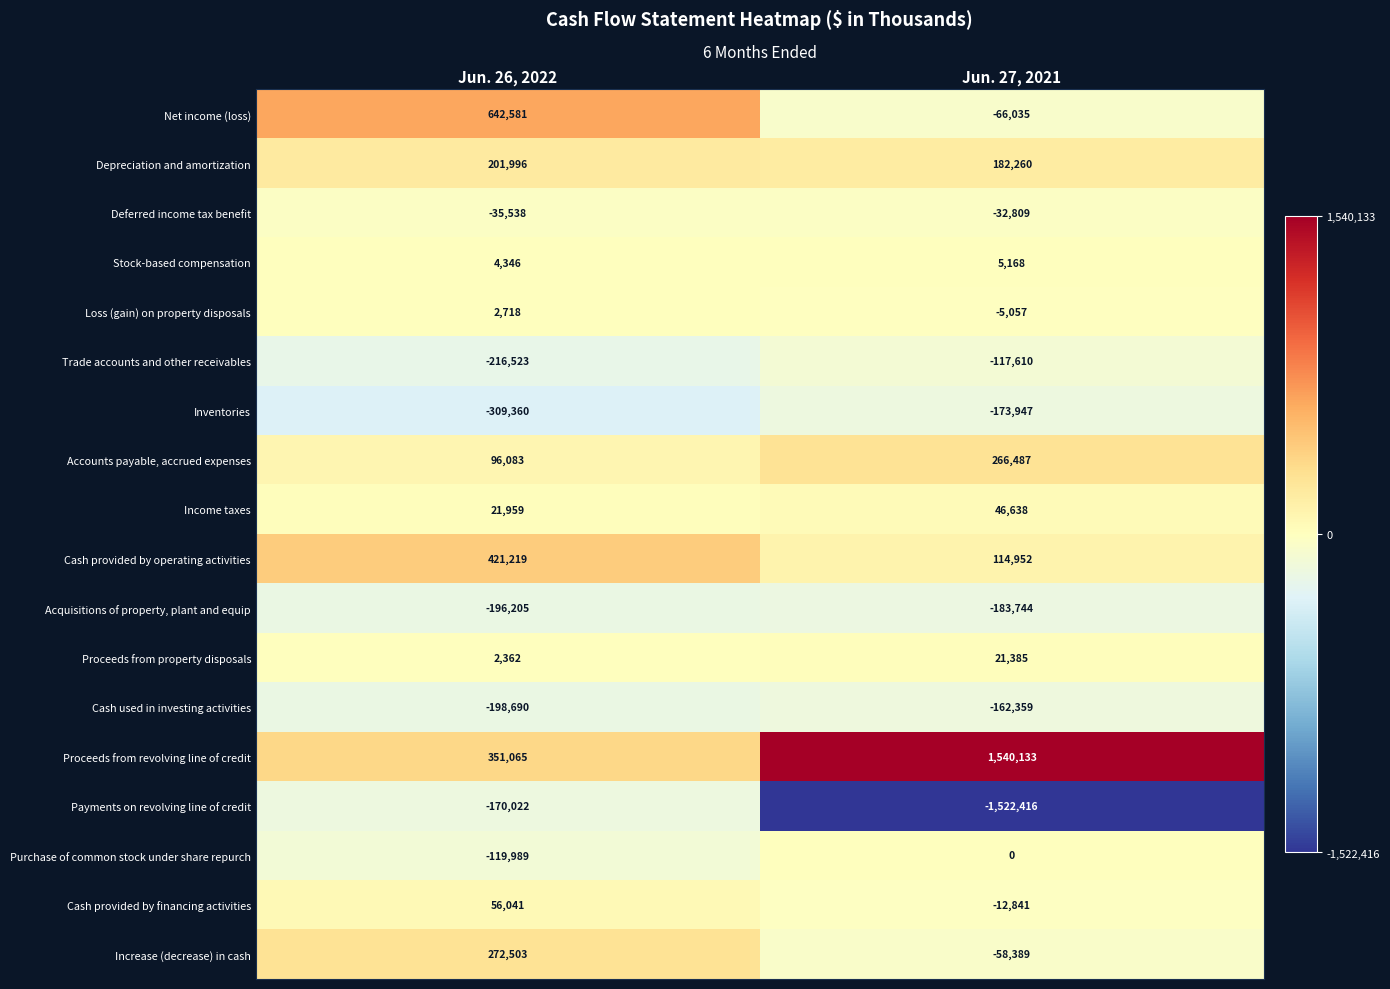

Rank the series by their maximum value, from highest to lowest.

Proceeds from revolving line of credit, Net income (loss), Cash provided by operating activities, Increase (decrease) in cash, Accounts payable, accrued expenses, Depreciation and amortization, Cash provided by financing activities, Income taxes, Proceeds from property disposals, Stock-based compensation, Loss (gain) on property disposals, Purchase of common stock under share repurch, Deferred income tax benefit, Trade accounts and other receivables, Cash used in investing activities, Payments on revolving line of credit, Inventories, Acquisitions of property, plant and equip